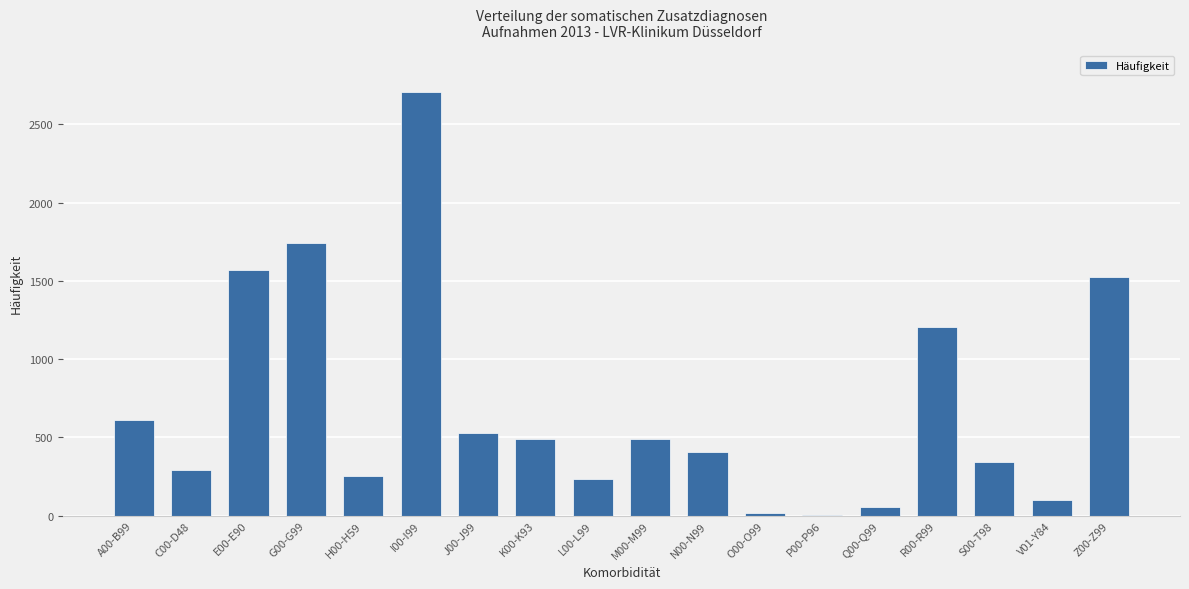

True or false: the data shows 869 at K00-K93.

False